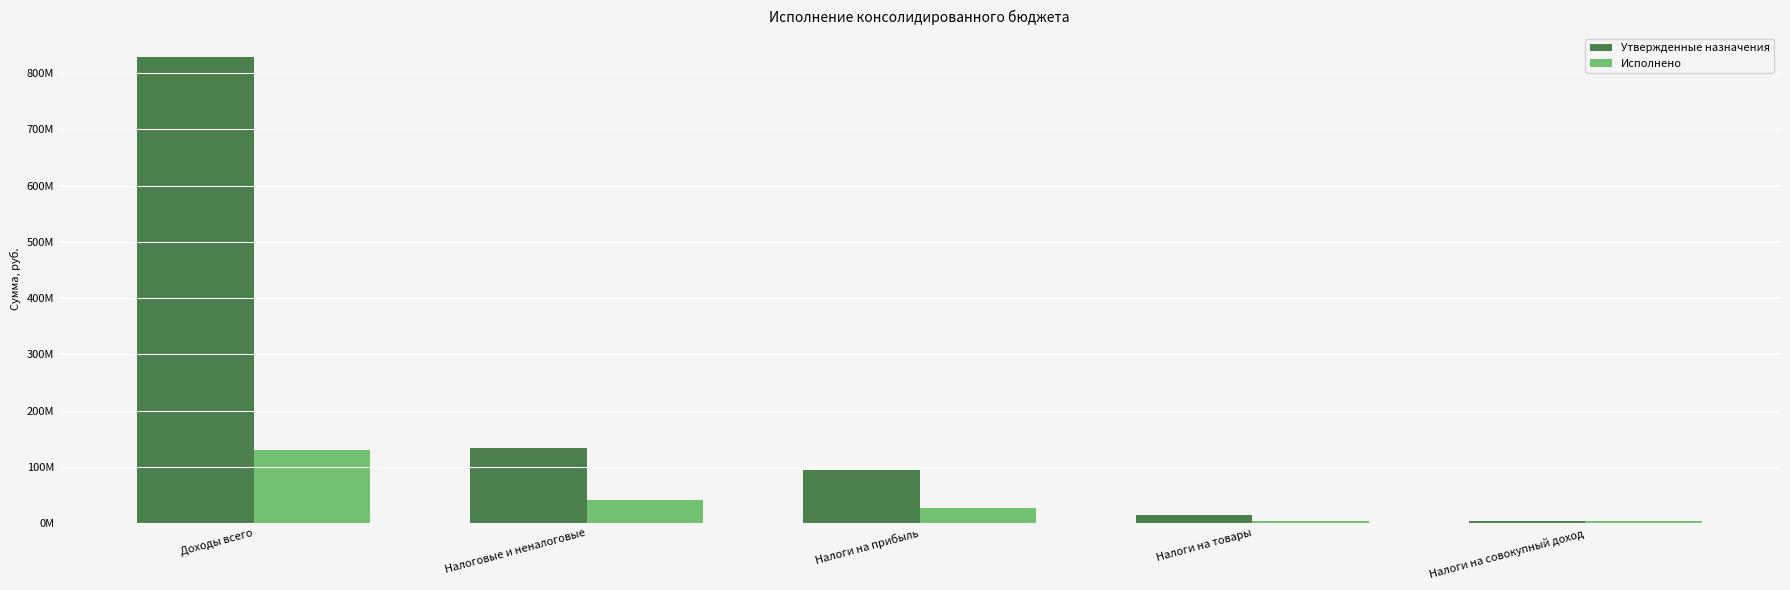

Are the bars horizontal?

No